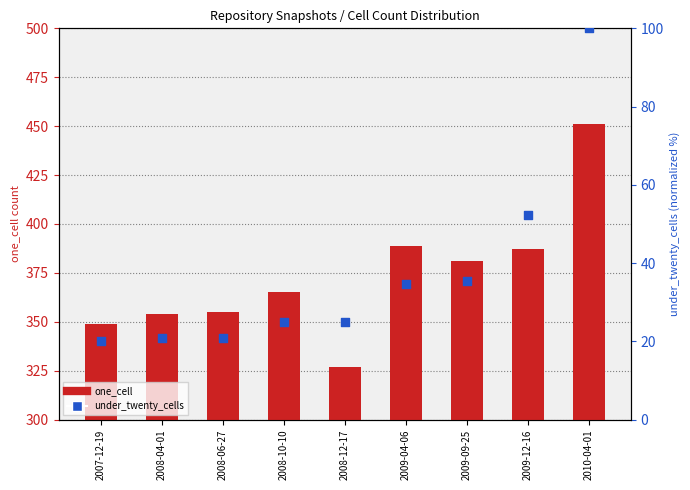

Which series reaches the minimum Y coordinate?

under_twenty_cells